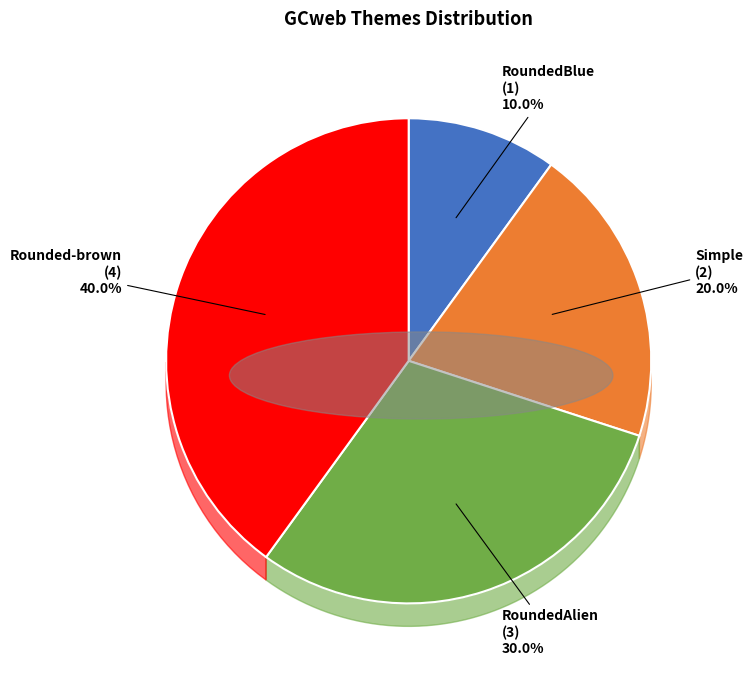

What percentage is the RoundedAlien slice, to the nearest percent?

30%